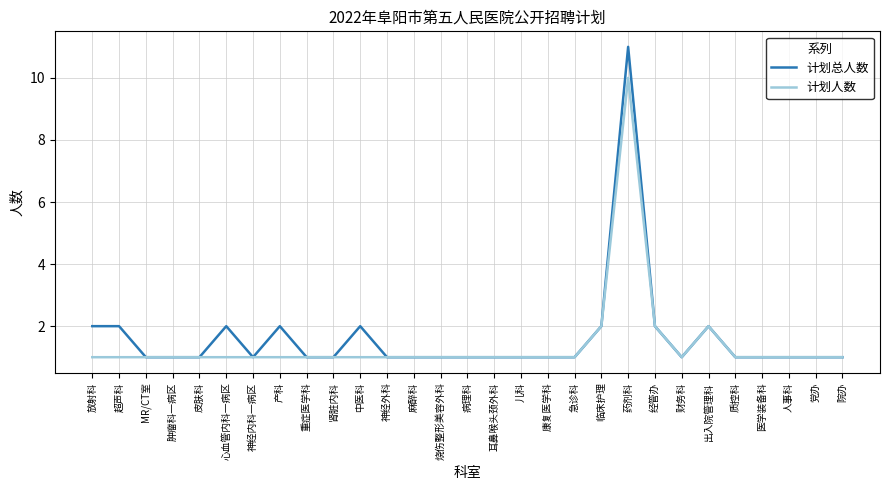

True or false: 计划总人数 has a value of 1 at 急诊科.

True